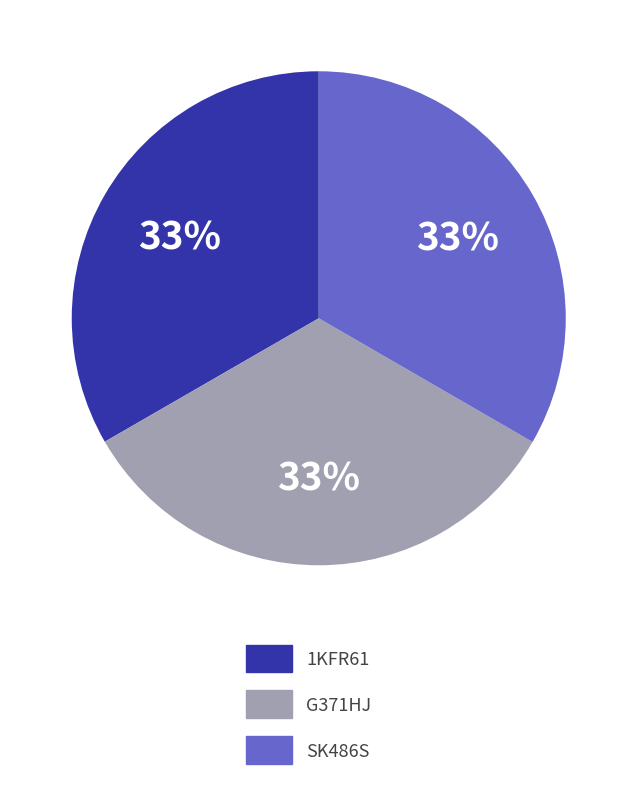

Does any single category account for the majority?

No